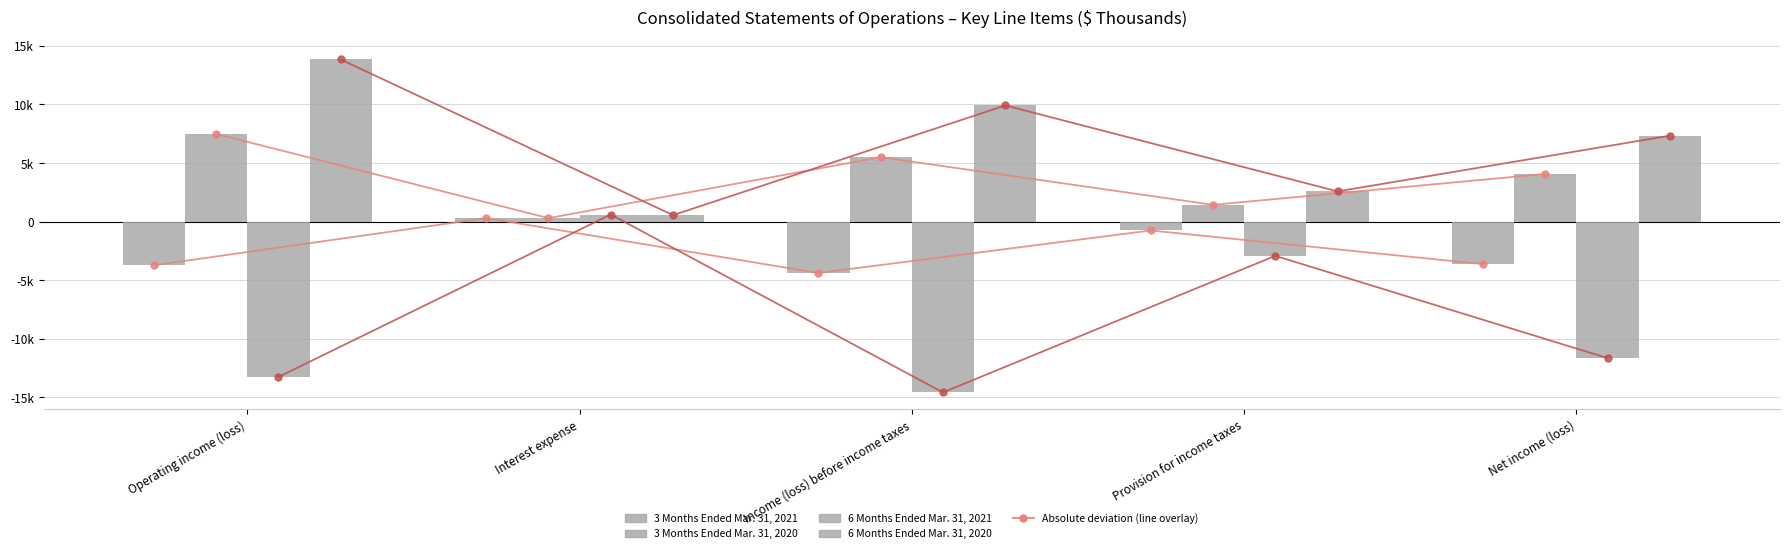

What position from the right is Provision for income taxes?

2